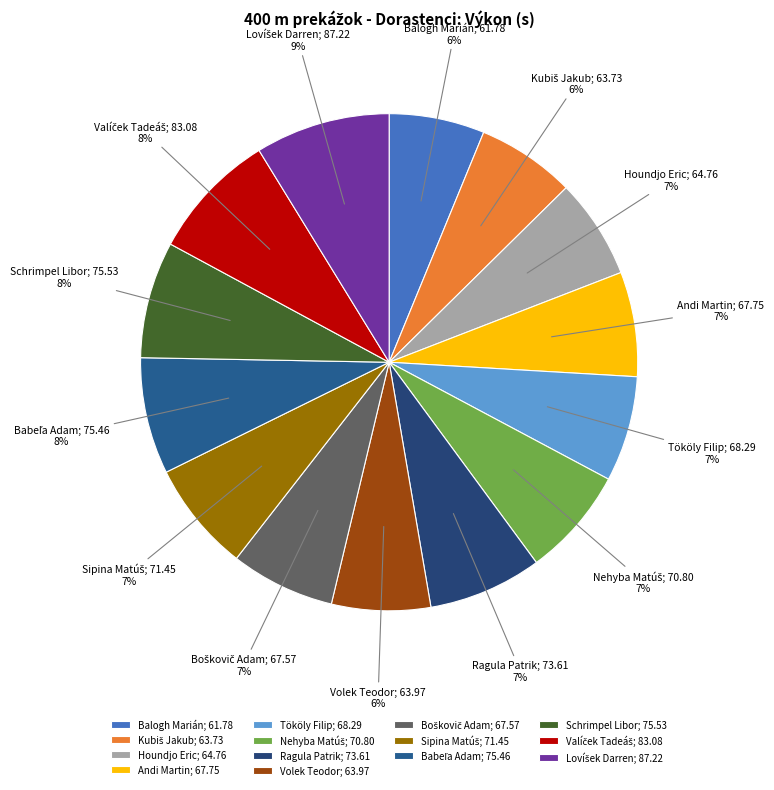

True or false: Andi Martin accounts for 7% of the total.

True